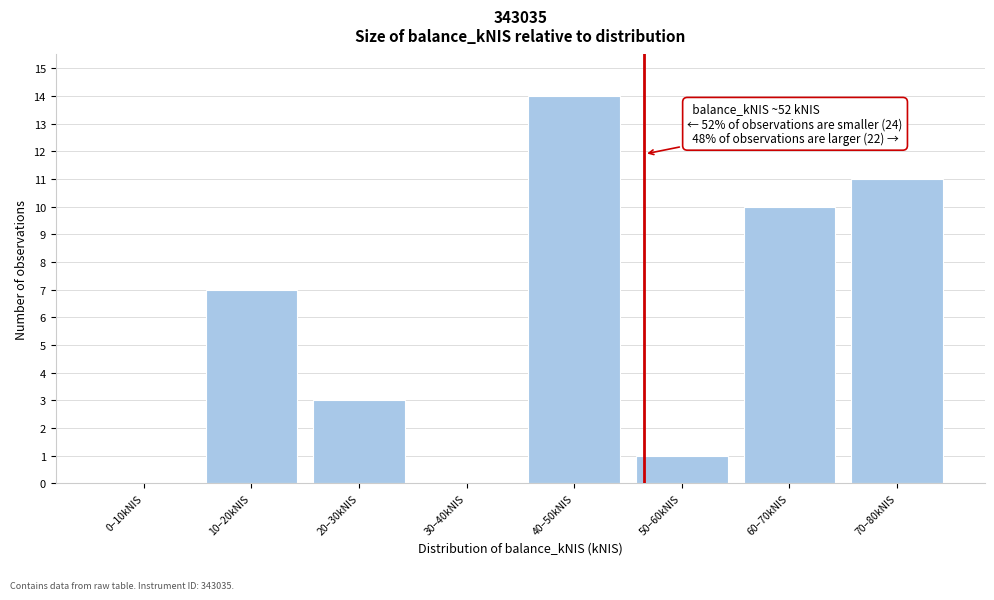

Reading right to left, extract all data points from this chart.

70–80kNIS=11	60–70kNIS=10	50–60kNIS=1	40–50kNIS=14	30–40kNIS=0	20–30kNIS=3	10–20kNIS=7	0–10kNIS=0